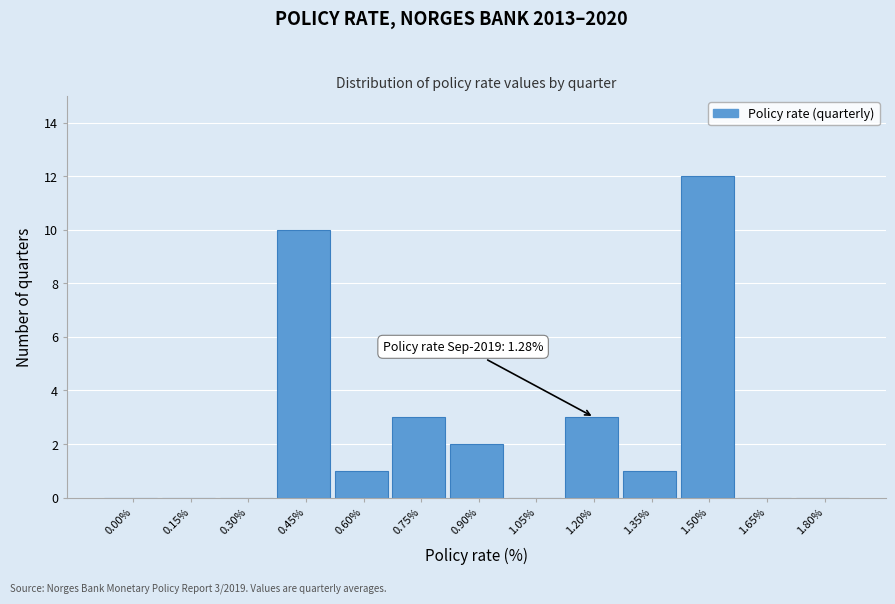

Reading right to left, transcribe all the data shown in this chart.

1.80%=0	1.65%=0	1.50%=12	1.35%=1	1.20%=3	1.05%=0	0.90%=2	0.75%=3	0.60%=1	0.45%=10	0.30%=0	0.15%=0	0.00%=0